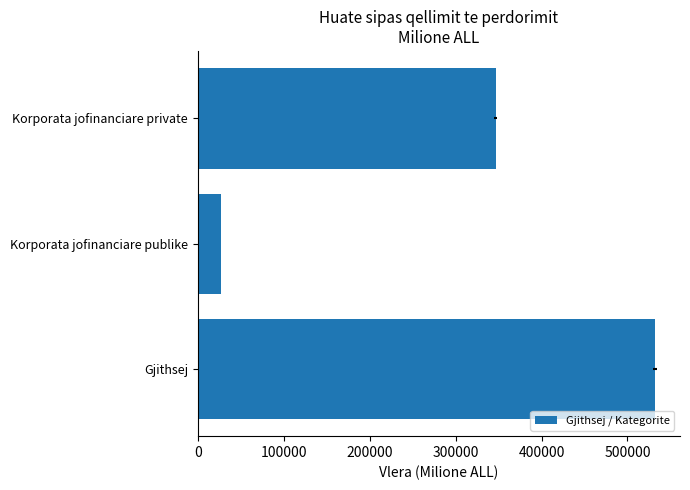

What is the minimum value shown in the chart?

27170.7